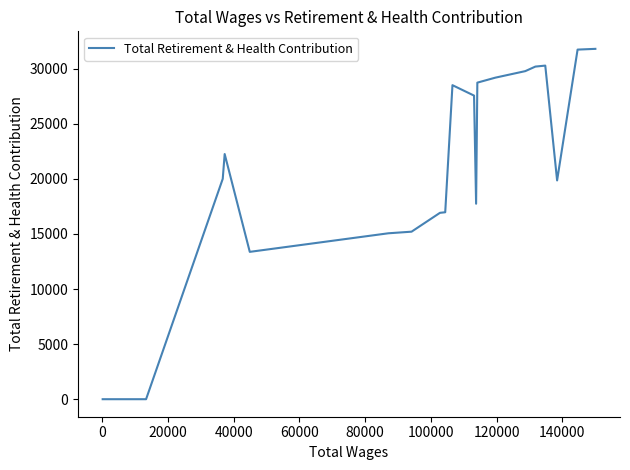

What is the maximum value shown in the chart?

31807